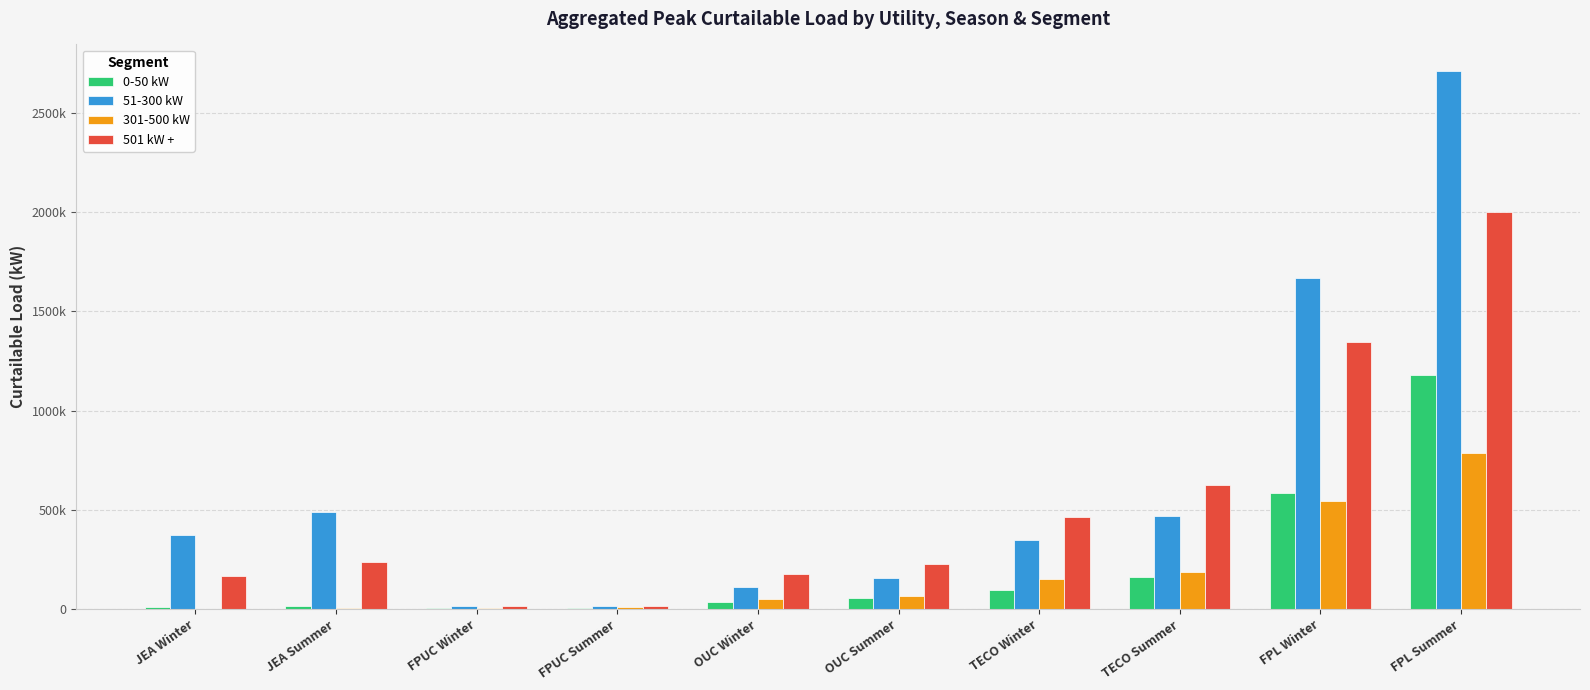

The 501 kW + series shows 234117.9 at JEA Summer. True or false?

True